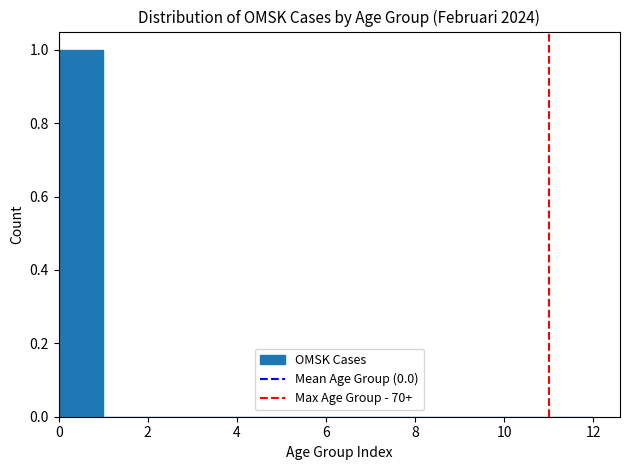

Over which range of the x-axis is the bar tallest?

0 to 1